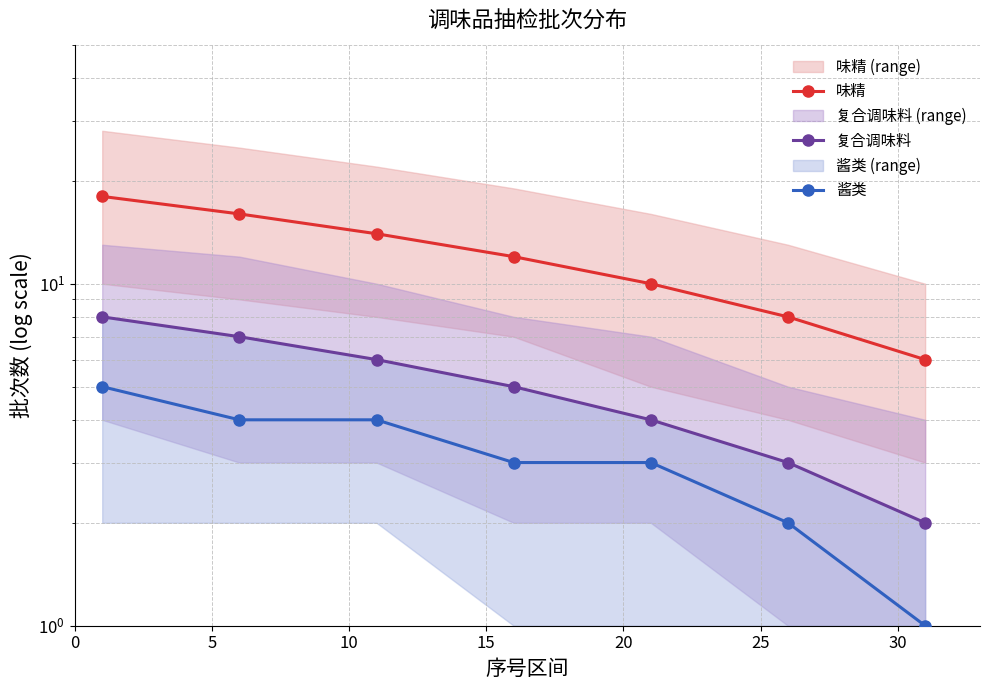

What is the greatest value displayed?

18